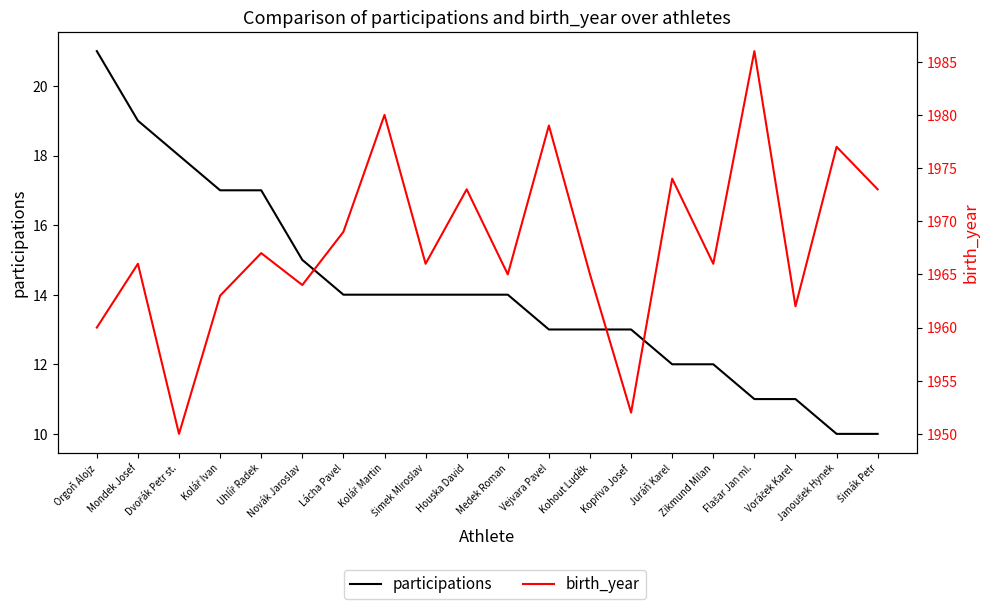

True or false: birth_year has a value of 1966 at Zikmund Milan.

True